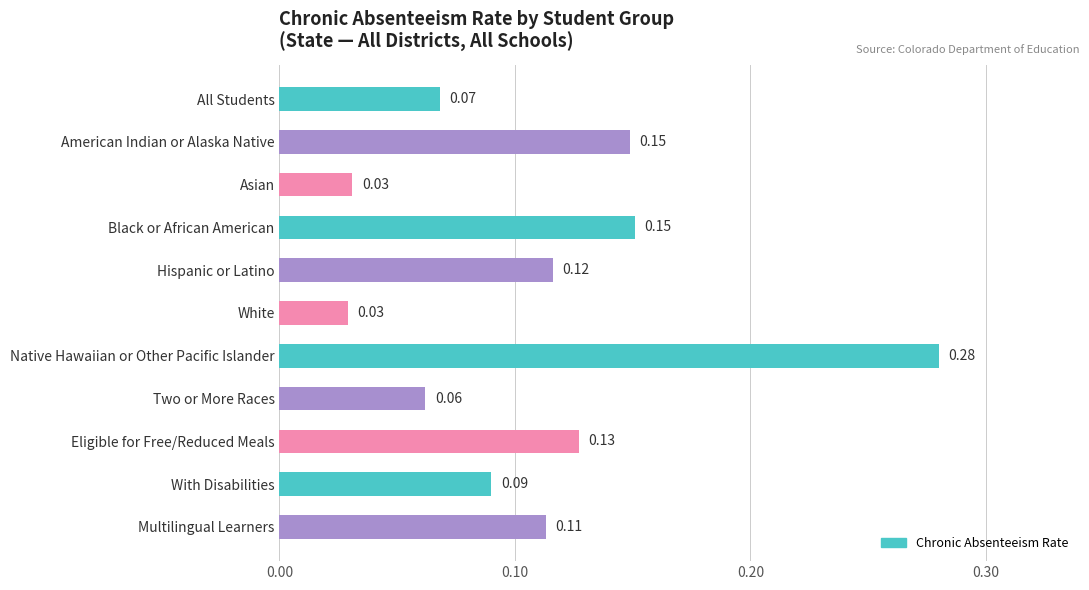

Does the chart contain any negative values?

No